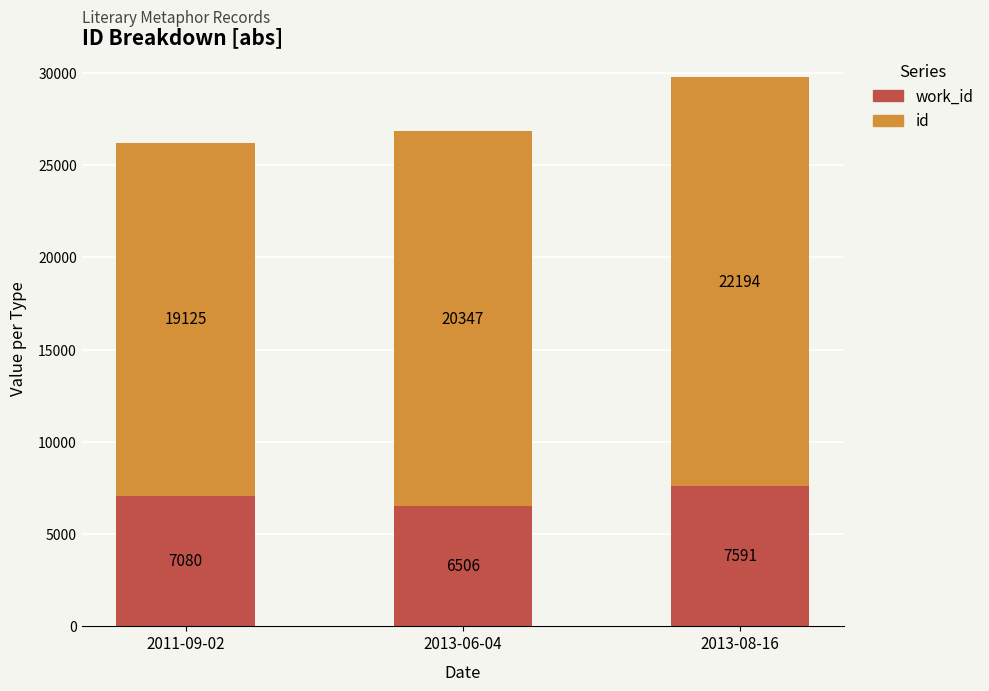

At which category is the sum across all series the highest?

2013-08-16